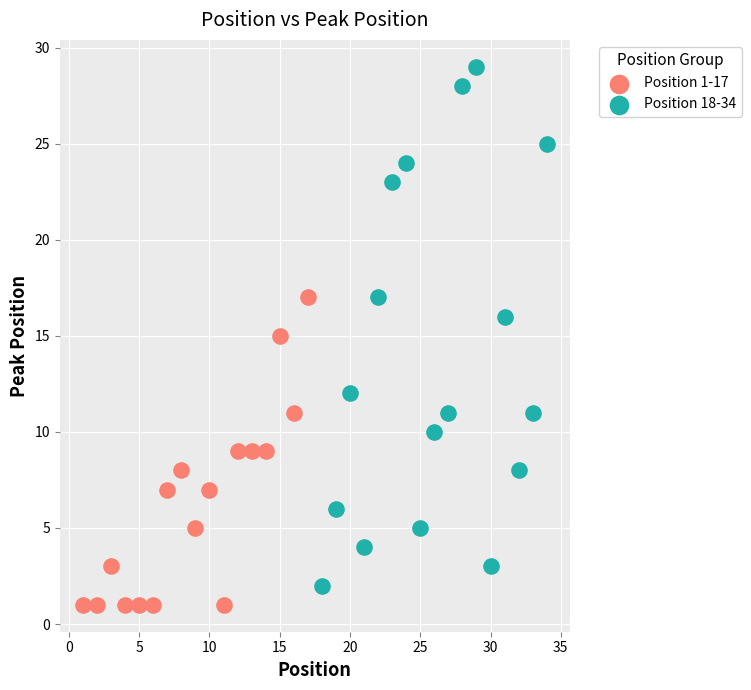

Which series contains the highest Y value?

Position 18-34